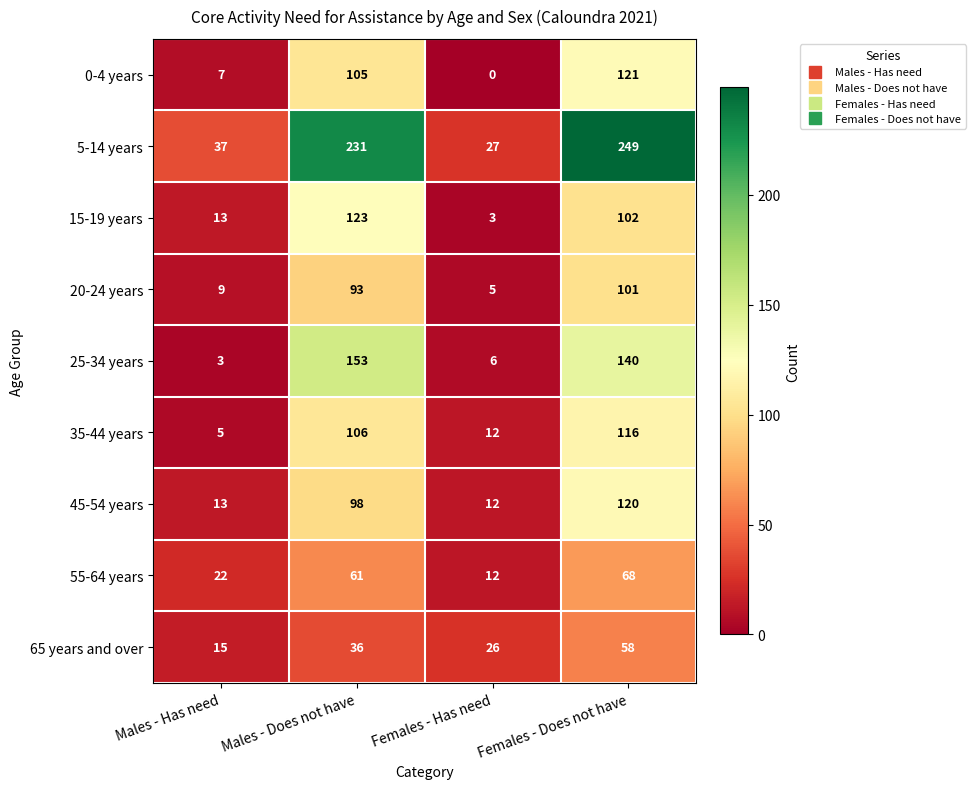

Count the number of data series in this chart.

9